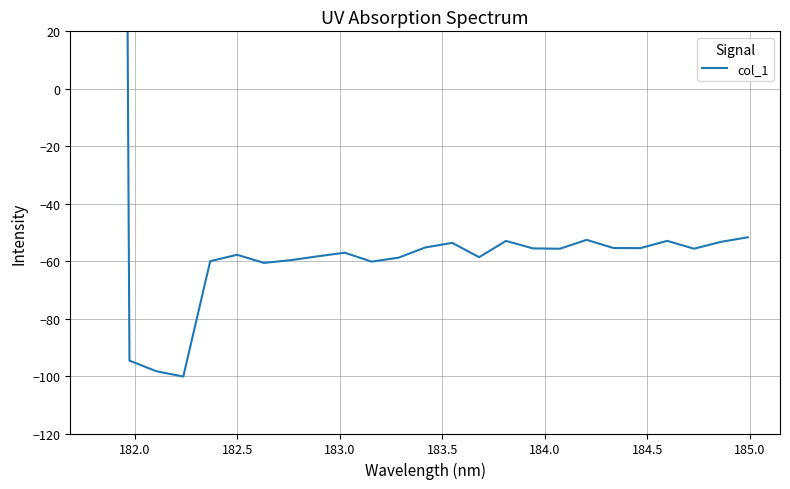

True or false: the data shows -87.0 at 185.5.

False